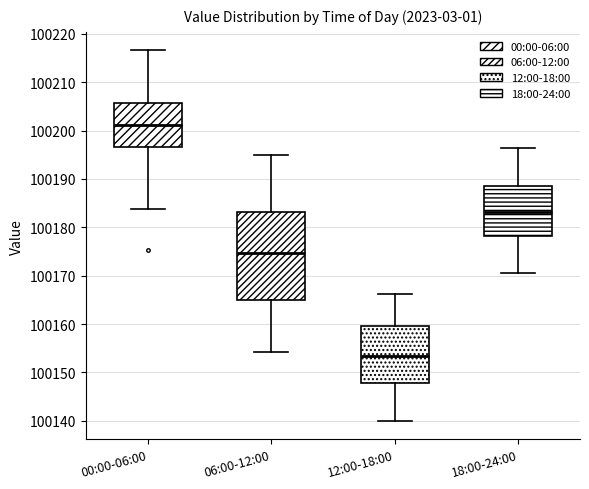

Which box has the lowest median line?

12:00-18:00